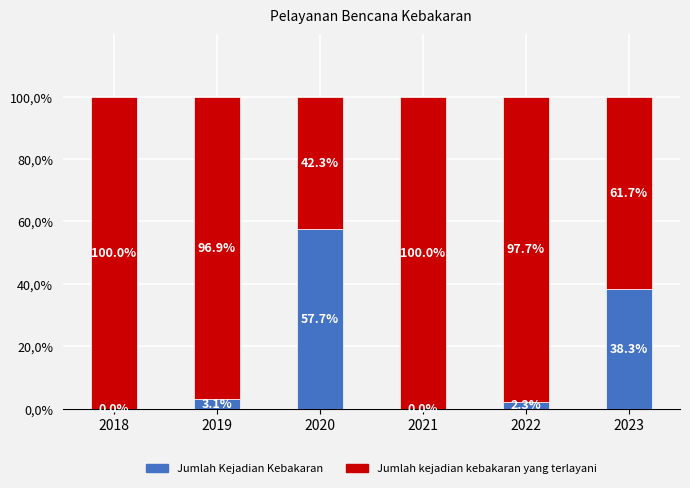

Rank the series by their average value, from lowest to highest.

Jumlah Kejadian Kebakaran, Jumlah kejadian kebakaran yang terlayani